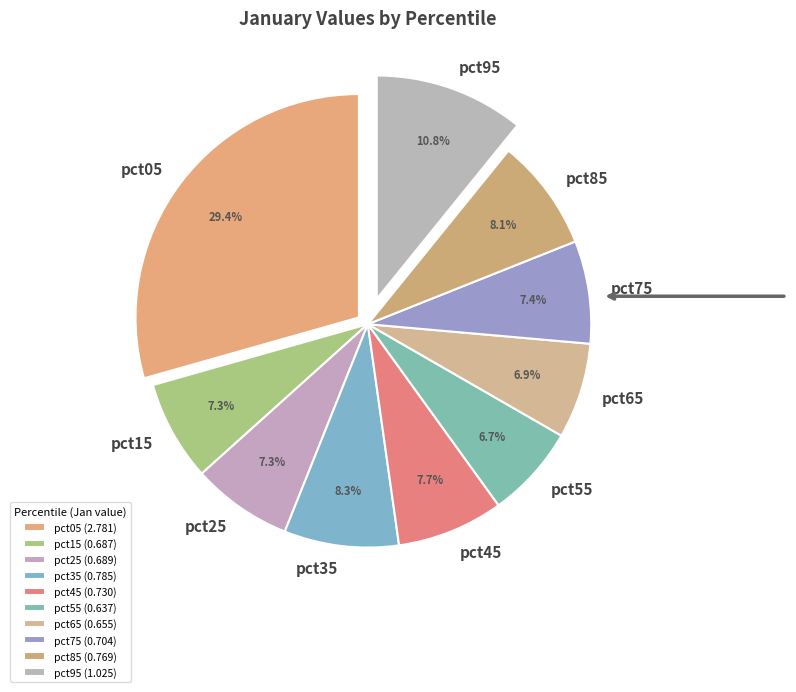

Does any single category account for the majority?

No